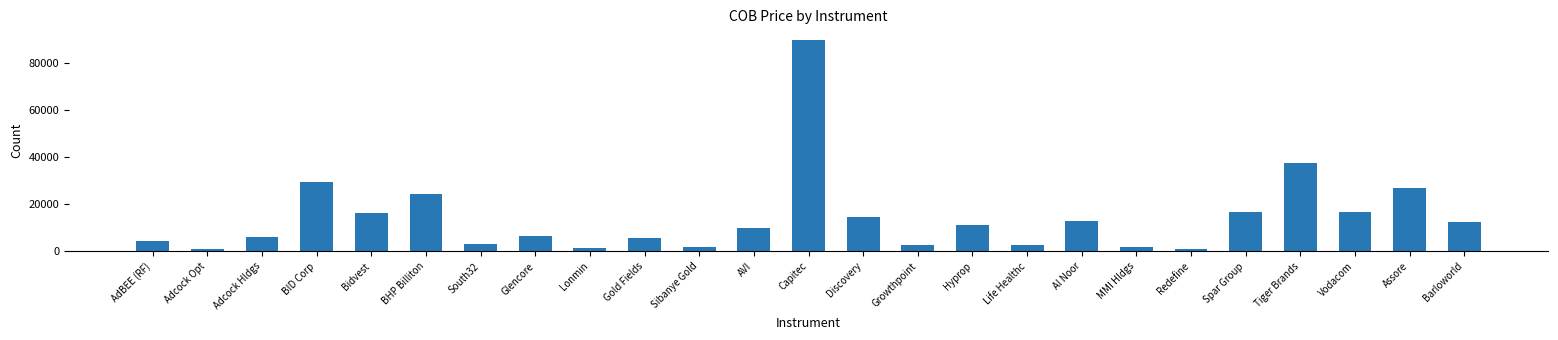

Read the value at BHP Billiton, to the nearest 50.

24550